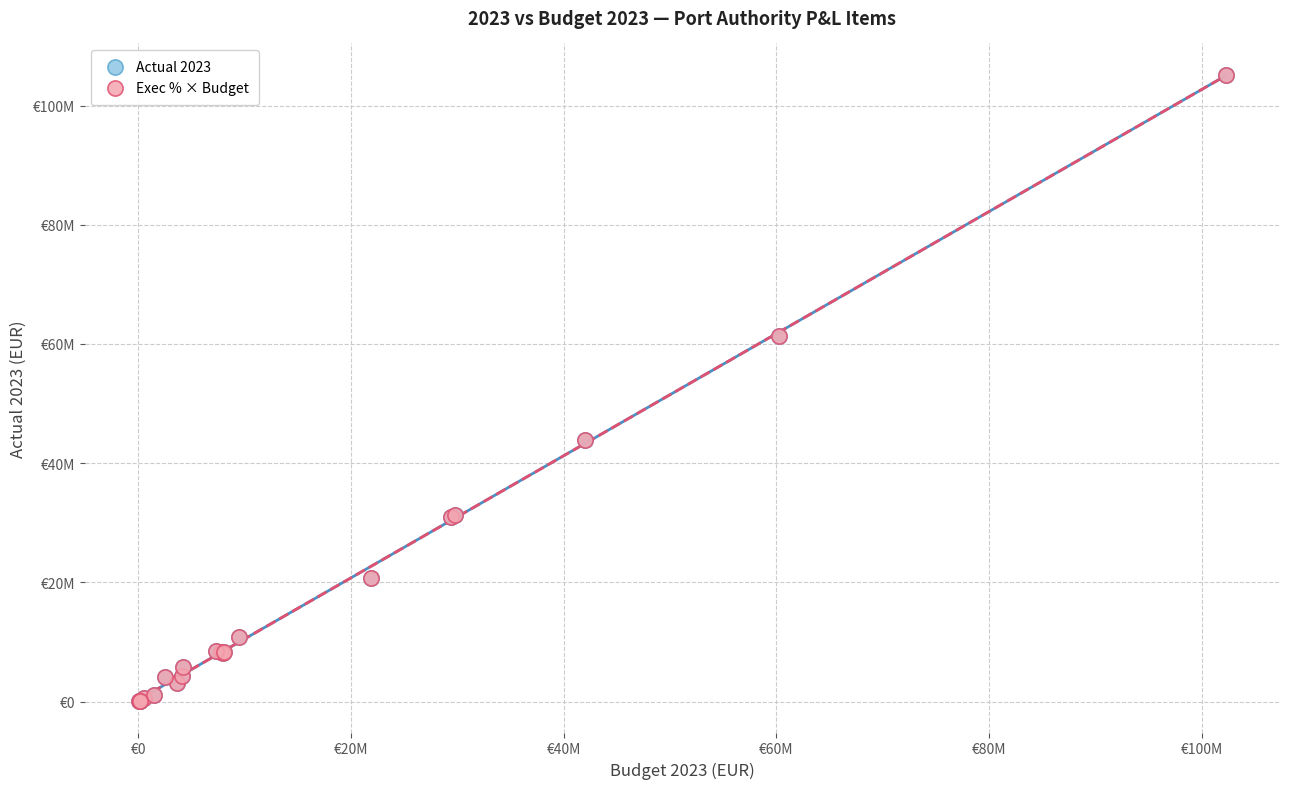

What are all the series names shown in the legend?

Actual 2023, Exec % × Budget